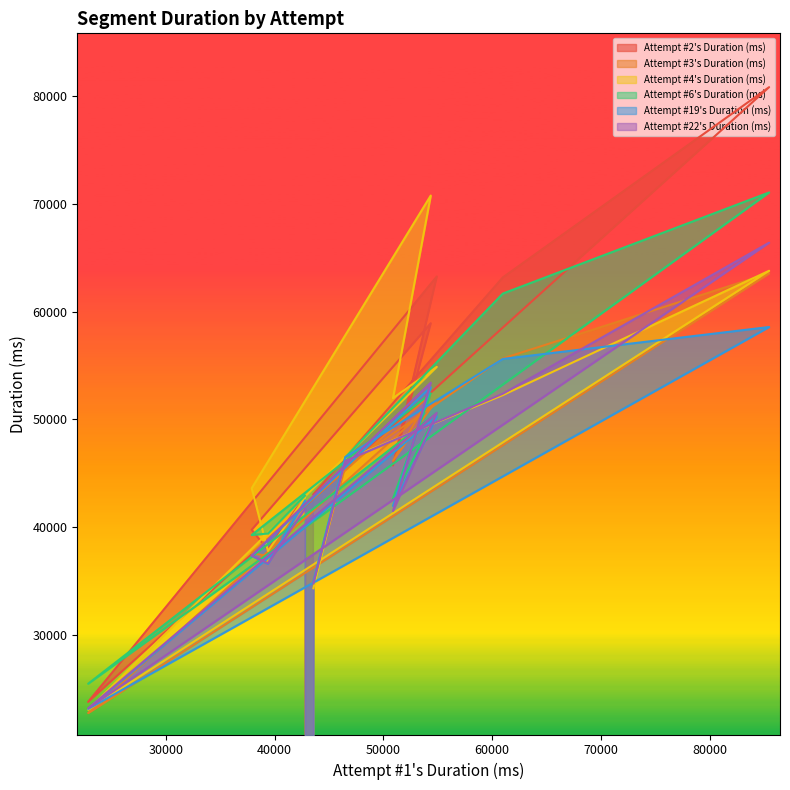

Does the chart display data point markers on the line(s)?

No